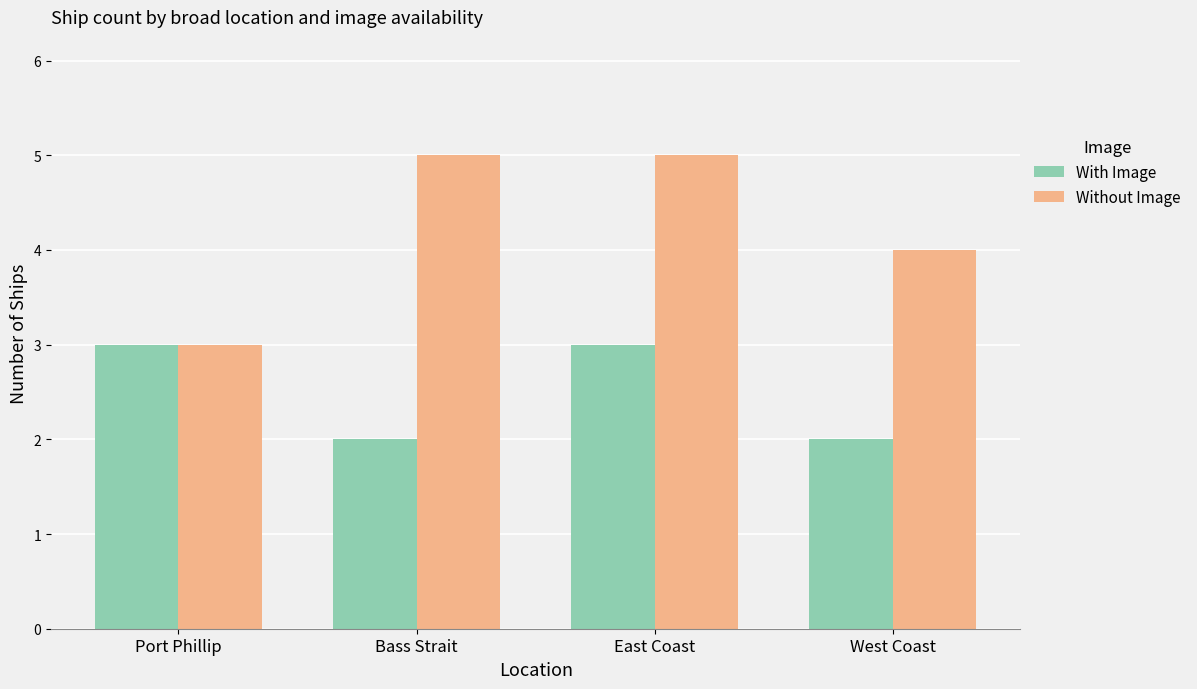

Rank the series by their maximum value, from lowest to highest.

With Image, Without Image